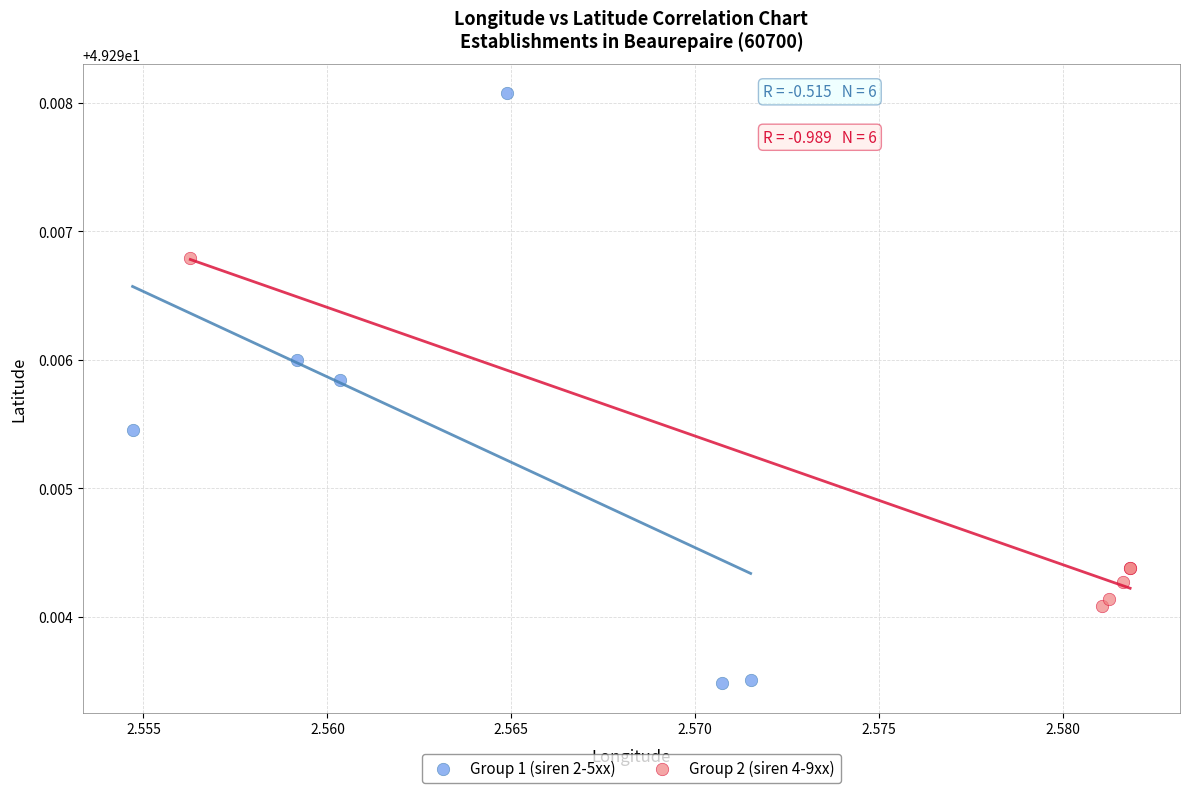

Which series reaches the maximum Y coordinate?

Group 1 (siren 2-5xx)